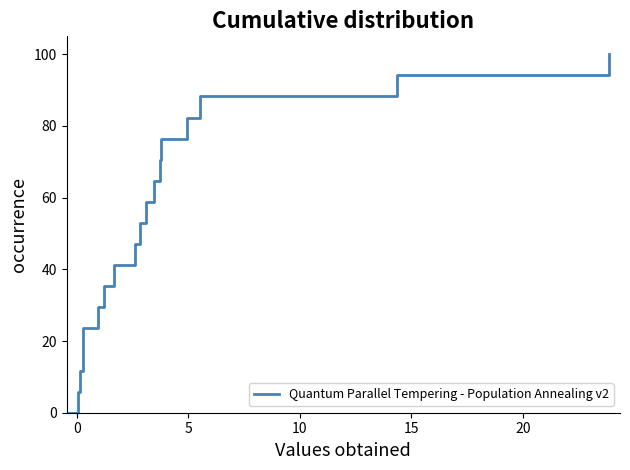

What is the difference between the second highest and minimum values?

94.1